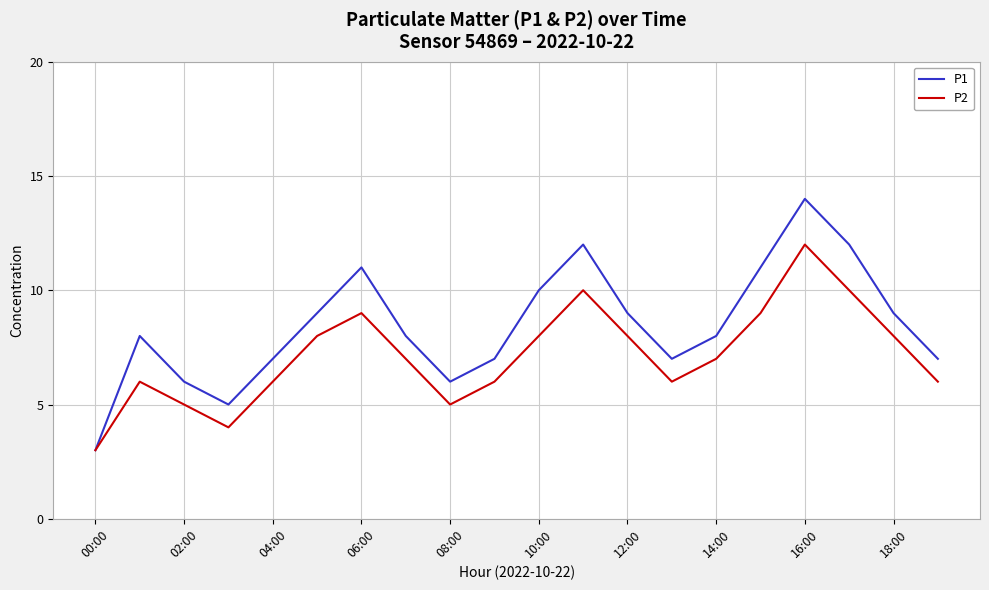

List the series in order of their peak value, lowest first.

P2, P1